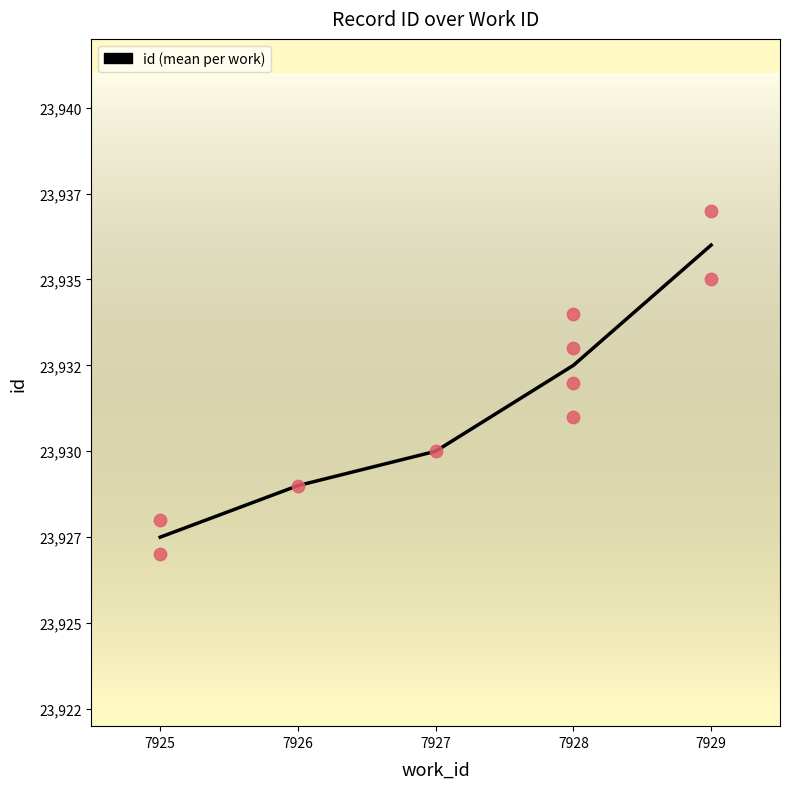

Approximately how many times larger is the value at 7928 compared to 7927?

1.0